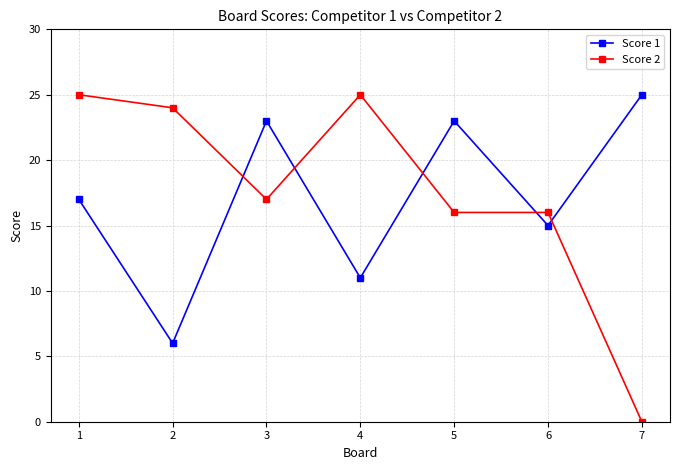

How many categories are shown in the chart?

7